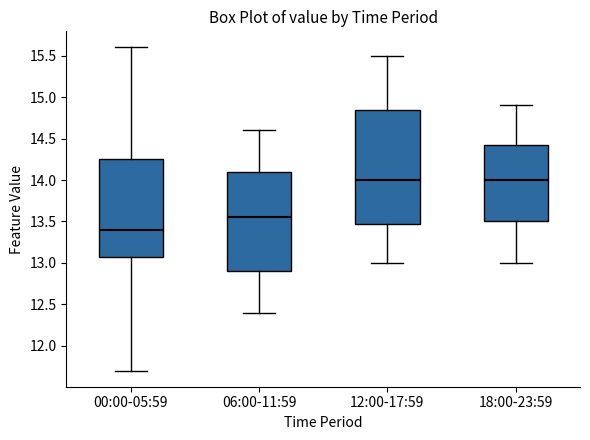

Reading left to right, transcribe this box plot: for each box, give where its median line is, the range the box spans, and where its two whiskers end, as read against the y-axis. The values are not printed on the chart, so give them approximately, as read against the axis.

00:00-05:59: median 13.40, box 13.10 to 14.25, whiskers 11.70 to 15.60
06:00-11:59: median 13.55, box 12.90 to 14.10, whiskers 12.40 to 14.60
12:00-17:59: median 14.00, box 13.50 to 14.85, whiskers 13.00 to 15.50
18:00-23:59: median 14.00, box 13.50 to 14.45, whiskers 13.00 to 14.90